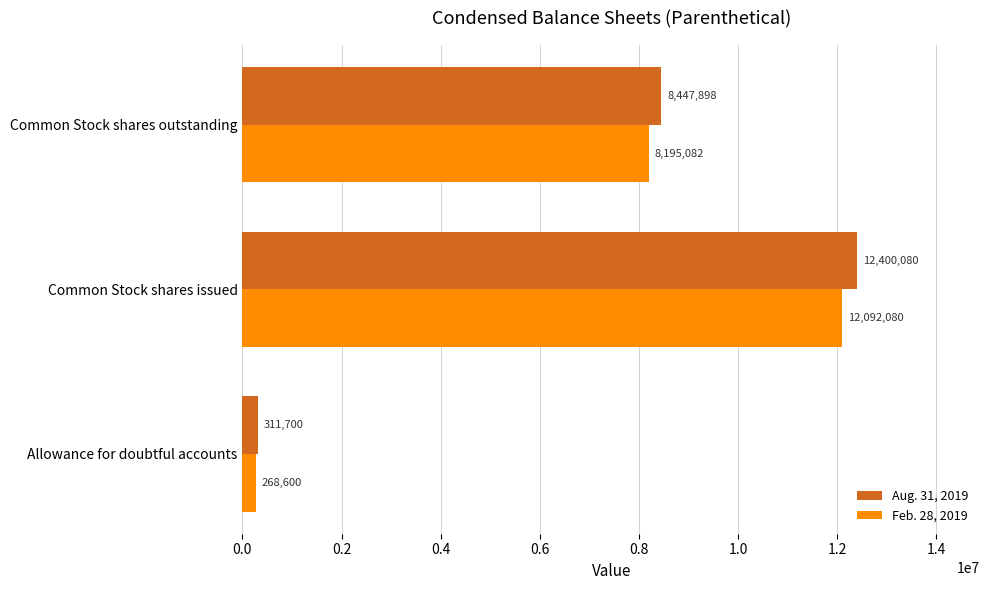

The Feb. 28, 2019 series shows 268600 at Allowance for doubtful accounts. True or false?

True